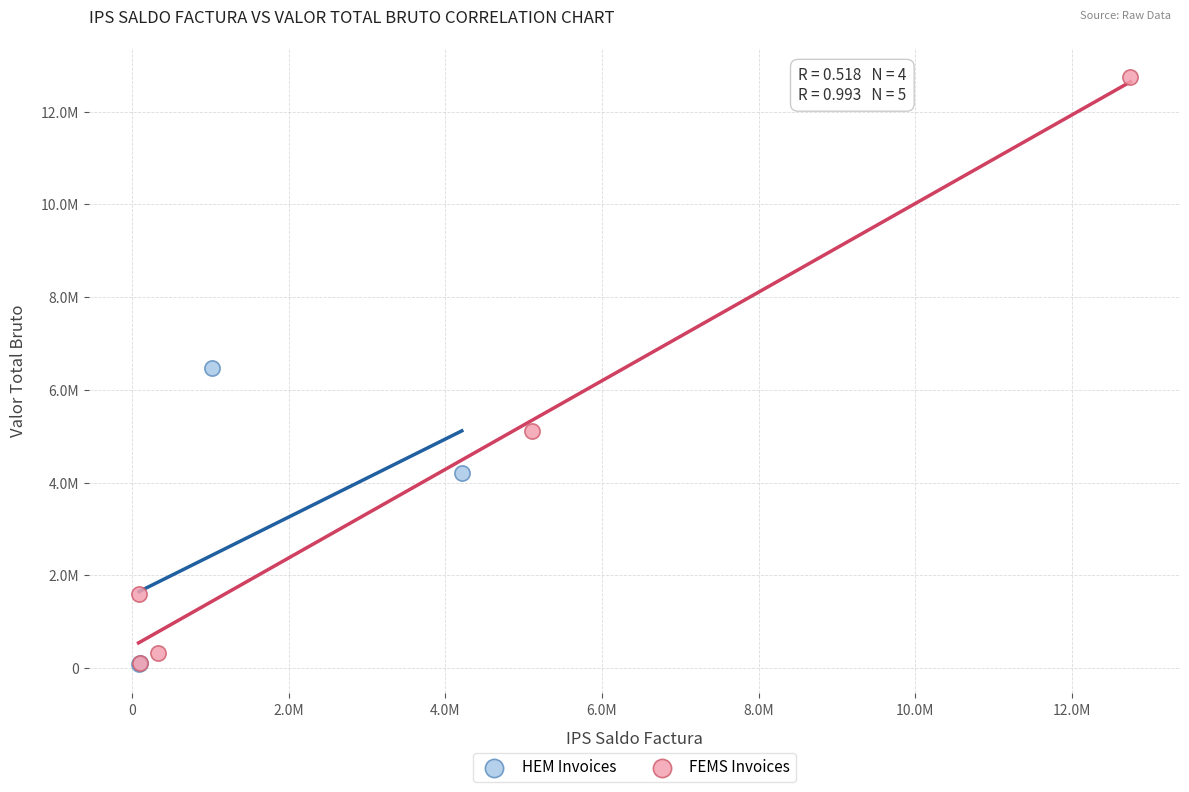

Which series has the largest Y range (max minus min)?

FEMS Invoices